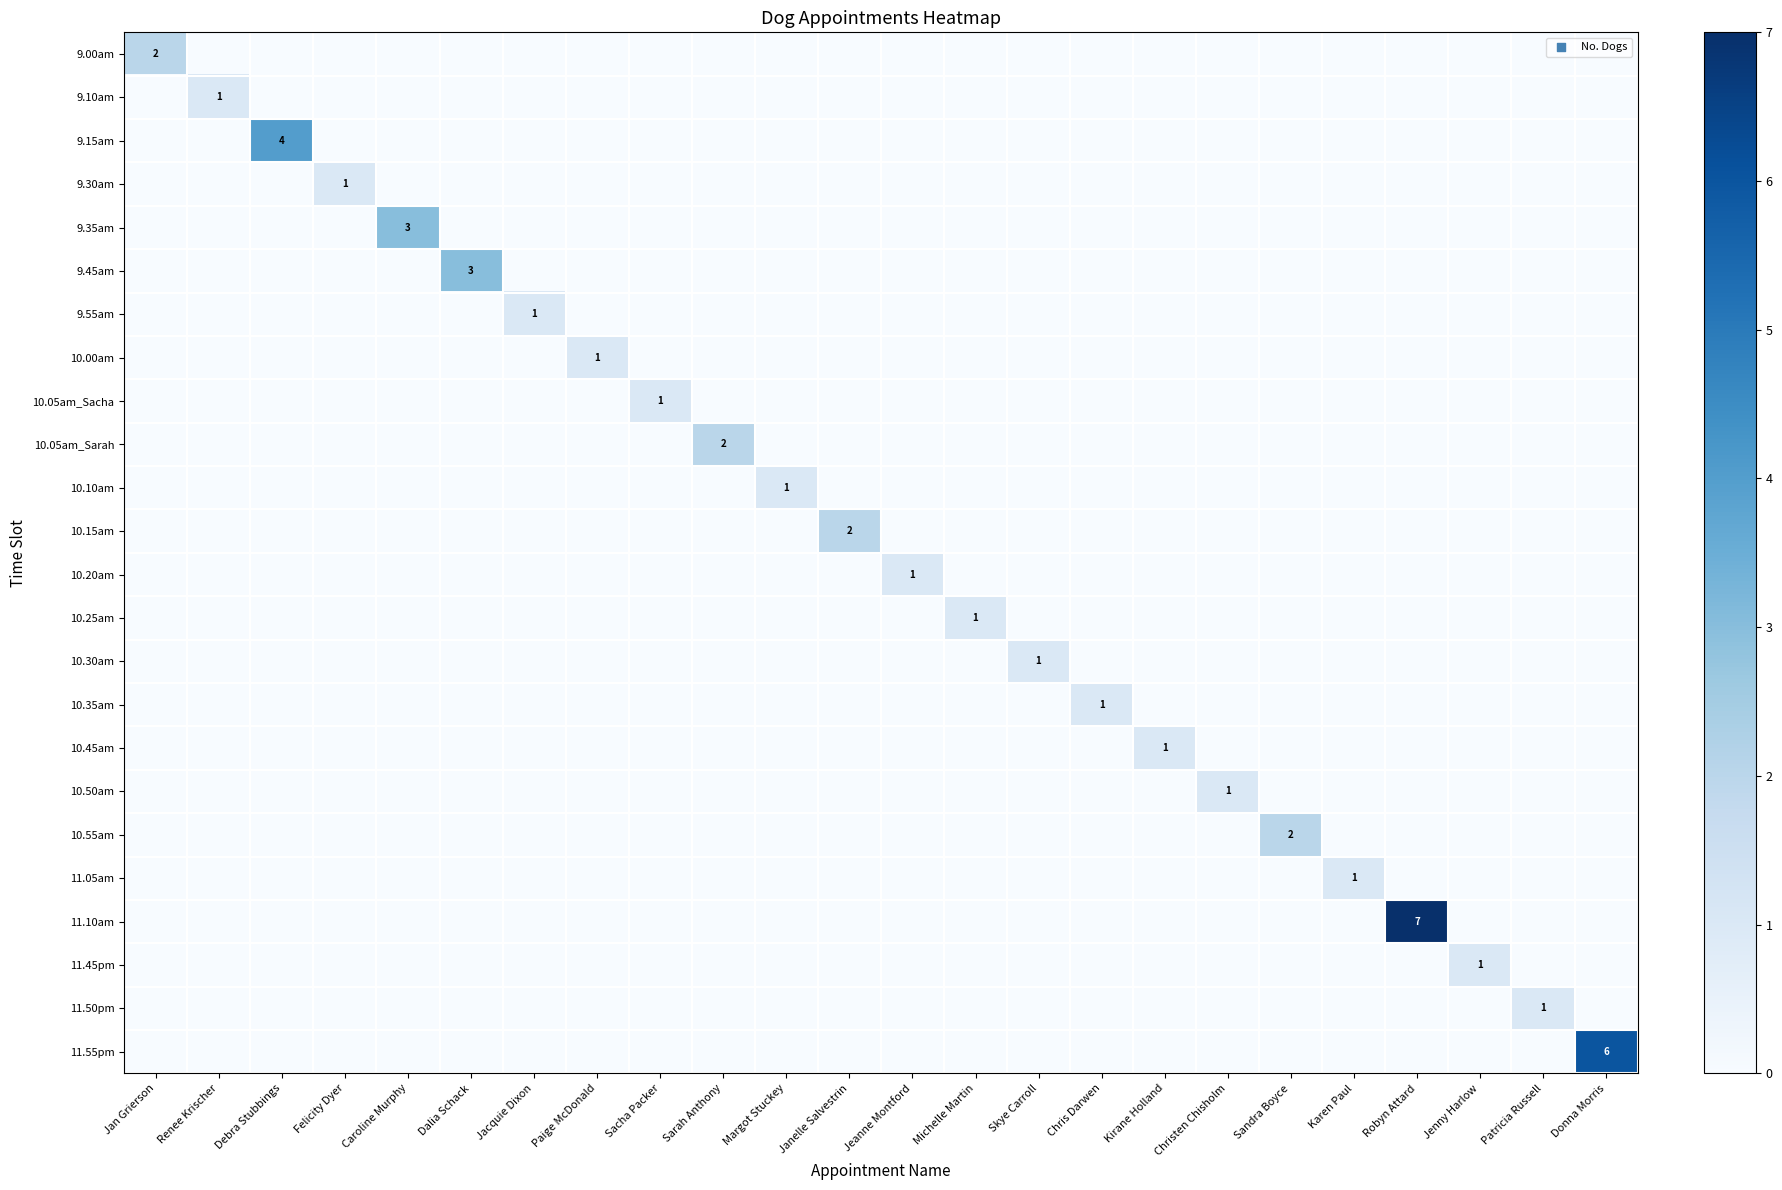

Between Chris Darwen and Jacquie Dixon, which is larger?

Chris Darwen